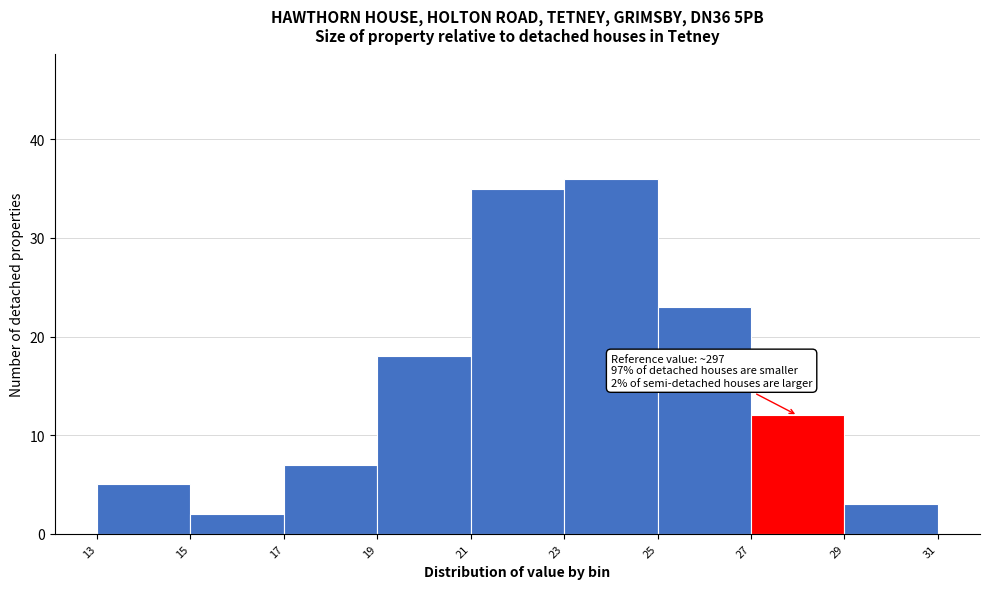

Which range on the x-axis has the tallest bar?

23 to 25